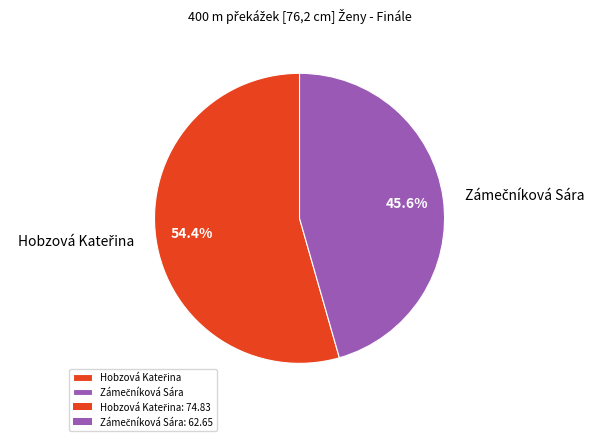

Is there a majority slice in this chart?

Yes